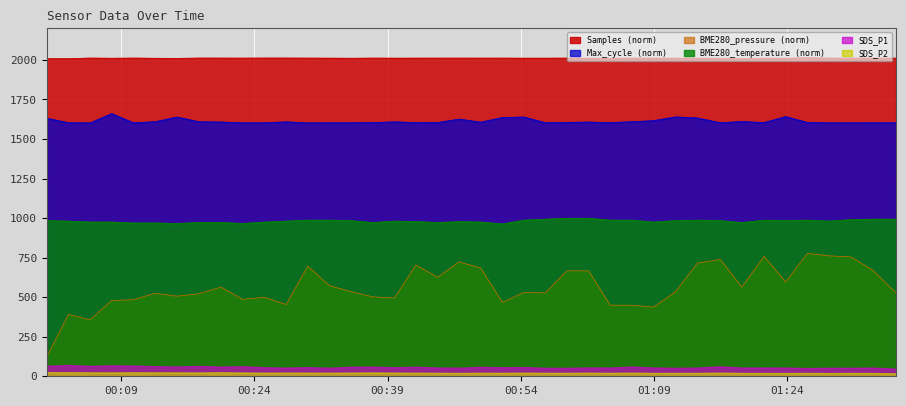

What position from the left is 2022/11/30 01:28:44?

37